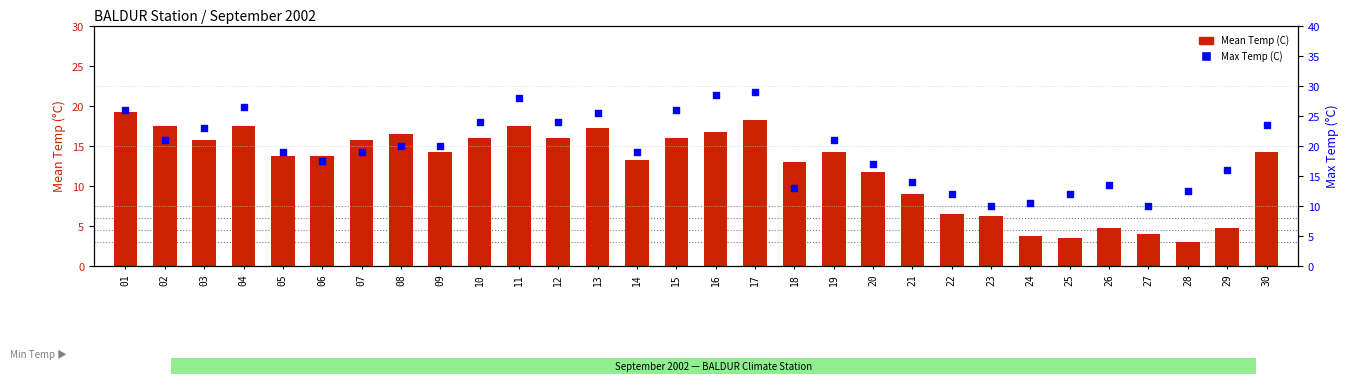

Which series has the widest spread of Y values?

Max Temp (C)